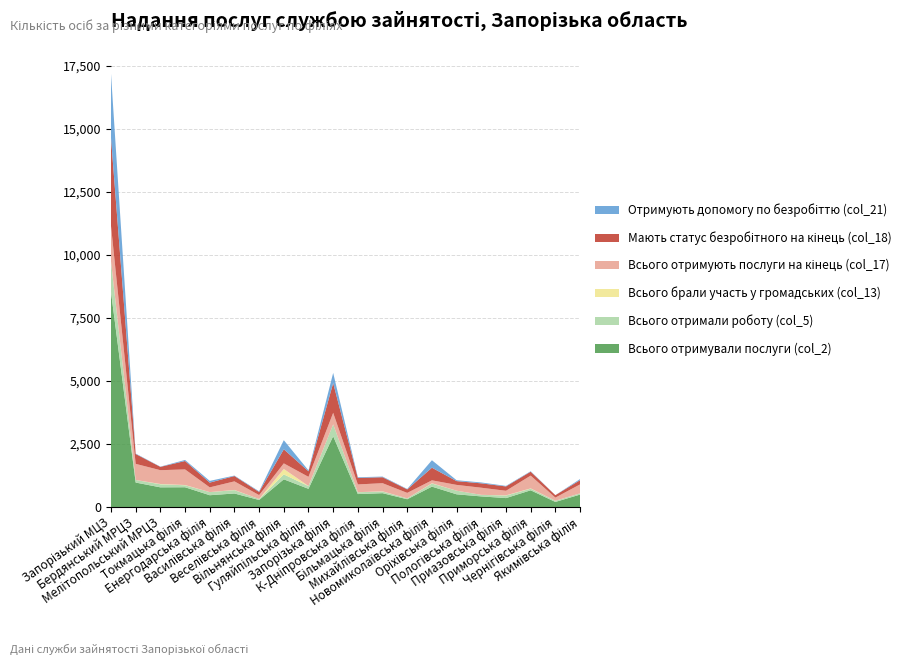

Reading right to left, what are all the values shown in this chart?

Всього отримували послуги (col_2): Якимівська філія=493	Чернігівська філія=201	Приморська філія=663	Приазовська філія=354	Пологівська філія=421	Оріхівська філія=504	Новомиколаївська філія=809	Михайлівська філія=308	Більмацька філія=549	К-Дніпровська філія=514	Запорізька філія=2809	Гуляйпільська філія=722	Вільнянська філія=1099	Веселівська філія=278	Василівська філія=537	Енергодарська філія=468	Токмацька філія=784	Мелітопольський МРЦЗ=781	Бердянський МРЦЗ=971	Запорізький МЦЗ=8538
Всього отримали роботу (col_5): Якимівська філія=48	Чернігівська філія=48	Приморська філія=65	Приазовська філія=100	Пологівська філія=61	Оріхівська філія=143	Новомиколаївська філія=123	Михайлівська філія=34	Більмацька філія=66	К-Дніпровська філія=72	Запорізька філія=471	Гуляйпільська філія=108	Вільнянська філія=195	Веселівська філія=39	Василівська філія=133	Енергодарська філія=124	Токмацька філія=78	Мелітопольський МРЦЗ=121	Бердянський МРЦЗ=101	Запорізький МЦЗ=1198
Всього брали участь у громадських (col_13): Якимівська філія=1	Чернігівська філія=0	Приморська філія=11	Приазовська філія=9	Пологівська філія=1	Оріхівська філія=1	Новомиколаївська філія=11	Михайлівська філія=0	Більмацька філія=8	К-Дніпровська філія=3	Запорізька філія=1	Гуляйпільська філія=4	Вільнянська філія=216	Веселівська філія=0	Василівська філія=8	Енергодарська філія=0	Токмацька філія=11	Мелітопольський МРЦЗ=12	Бердянський МРЦЗ=1	Запорізький МЦЗ=15
Всього отримують послуги на кінець (col_17): Якимівська філія=355	Чернігівська філія=124	Приморська філія=507	Приазовська філія=181	Пологівська філія=283	Оріхівська філія=230	Новомиколаївська філія=116	Михайлівська філія=219	Більмацька філія=323	К-Дніпровська філія=307	Запорізька філія=458	Гуляйпільська філія=363	Вільнянська філія=222	Веселівська філія=155	Василівська філія=340	Енергодарська філія=188	Токмацька філія=620	Мелітопольський МРЦЗ=548	Бердянський МРЦЗ=640	Запорізький МЦЗ=1407
Мають статус безробітного на кінець (col_18): Якимівська філія=167	Чернігівська філія=97	Приморська філія=155	Приазовська філія=172	Пологівська філія=173	Оріхівська філія=150	Новомиколаївська філія=501	Михайлівська філія=138	Більмацька філія=236	К-Дніпровська філія=258	Запорізька філія=1180	Гуляйпільська філія=220	Вільнянська філія=558	Веселівська філія=125	Василівська філія=211	Енергодарська філія=188	Токмацька філія=333	Мелітопольський МРЦЗ=131	Бердянський МРЦЗ=390	Запорізький МЦЗ=3495
Отримують допомогу по безробіттю (col_21): Якимівська філія=45	Чернігівська філія=1	Приморська філія=19	Приазовська філія=22	Пологівська філія=35	Оріхівська філія=35	Новомиколаївська філія=297	Михайлівська філія=18	Більмацька філія=26	К-Дніпровська філія=28	Запорізька філія=405	Гуляйпільська філія=36	Вільнянська філія=363	Веселівська філія=26	Василівська філія=19	Енергодарська філія=69	Токмацька філія=42	Мелітопольський МРЦЗ=10	Бердянський МРЦЗ=19	Запорізький МЦЗ=2547